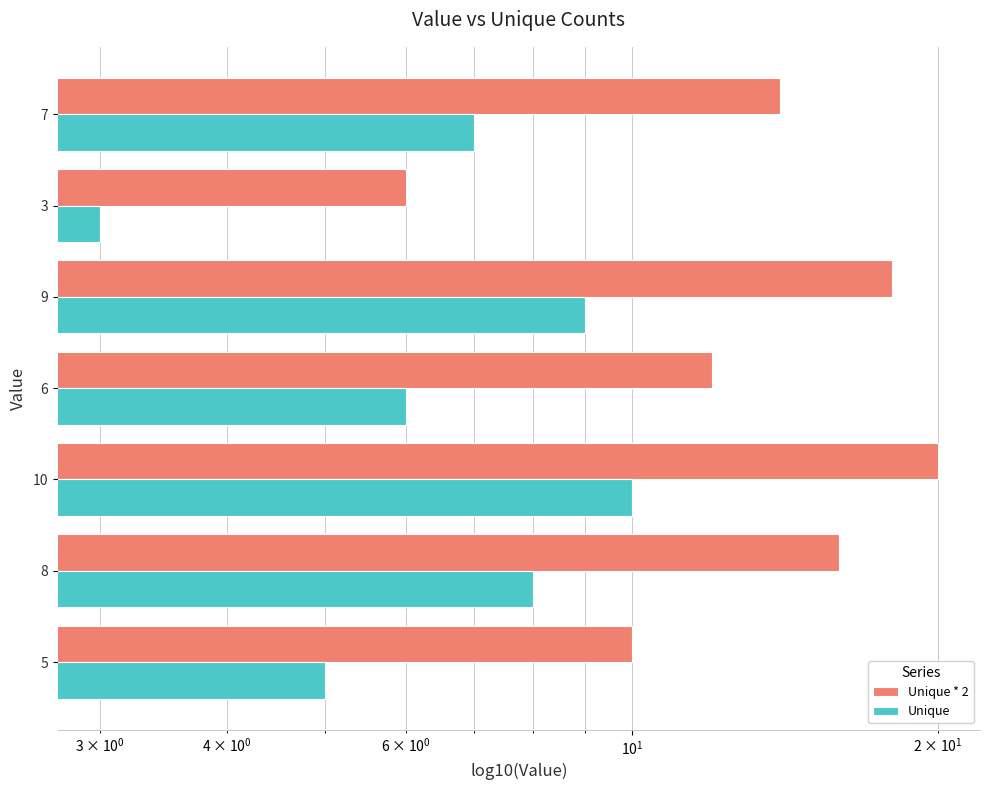

At 10, list the series in order from largest to smallest.

Unique * 2, Unique